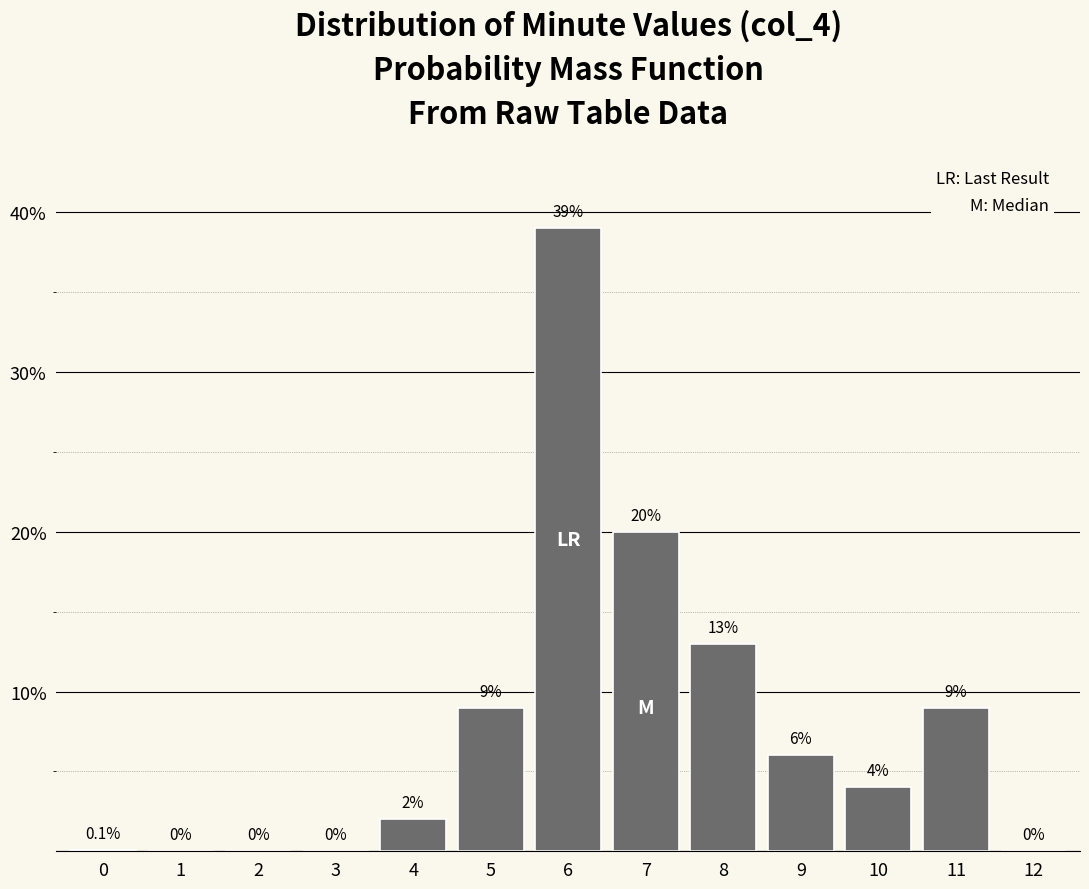

Reading left to right, extract all data points from this chart.

0=0.1	1=0.0	2=0.0	3=0.0	4=2.0	5=9.0	6=39.0	7=20.0	8=13.0	9=6.0	10=4.0	11=9.0	12=0.0